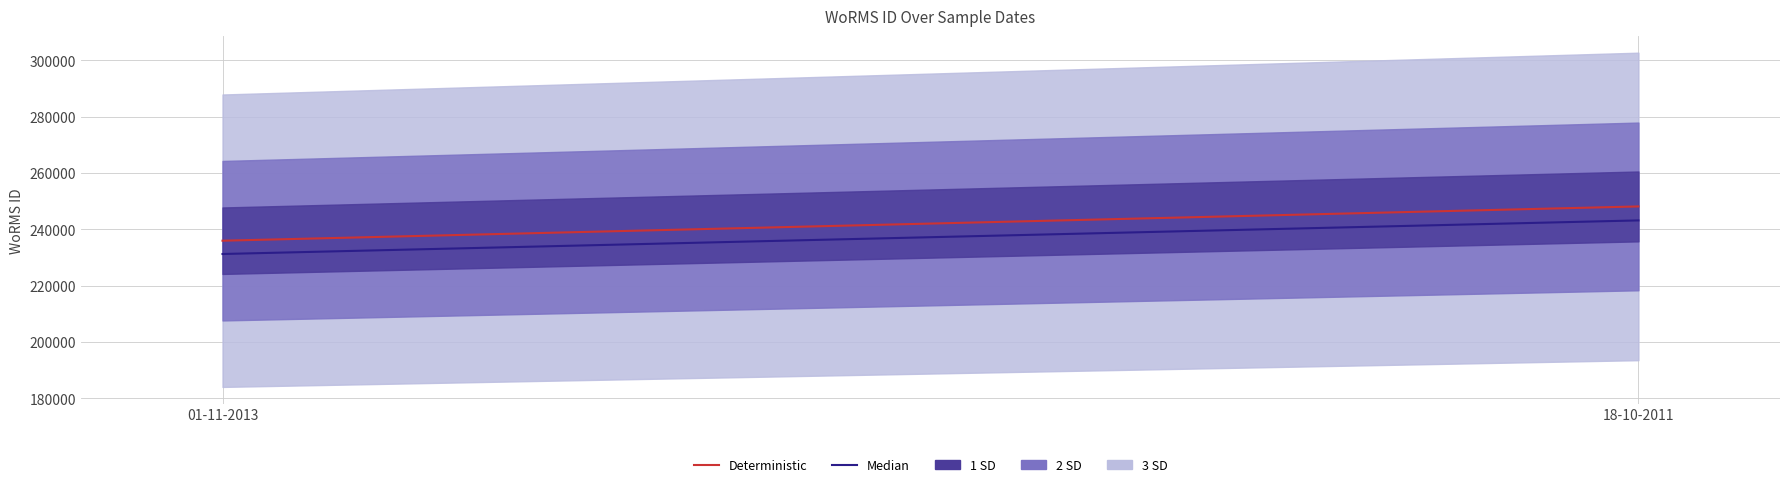

True or false: Median has a value of 243161.5 at 18-10-2011.

True